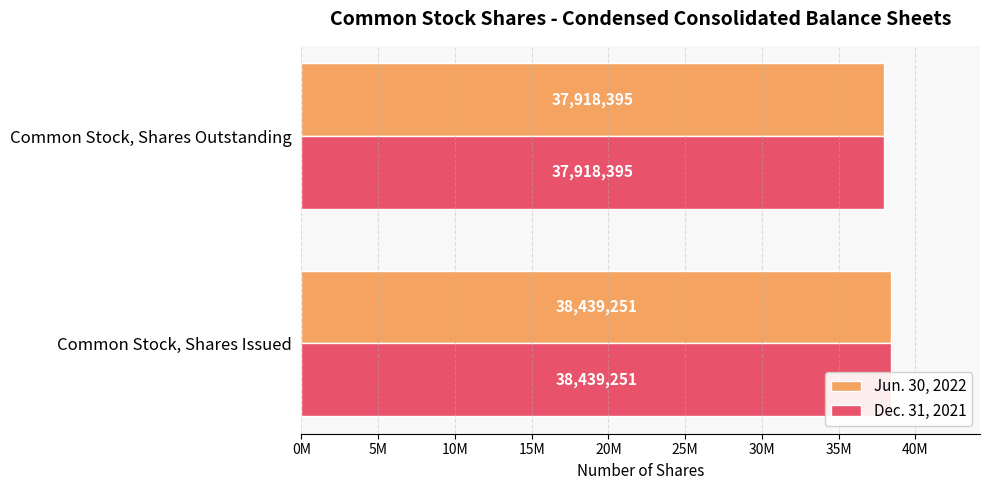

How many bars are there in each group?

2